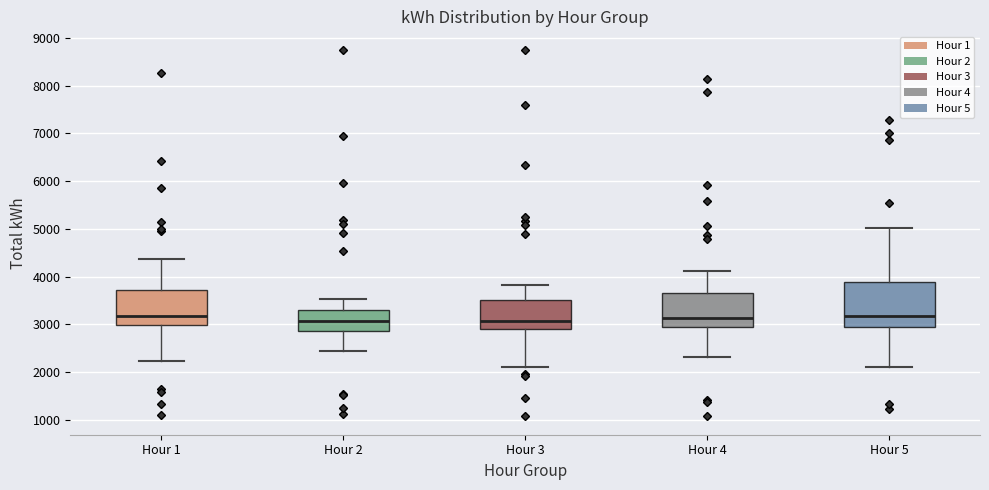

Reading left to right, read every box against the y-axis: the position of its median line, the range the box covers, and the ends of its whiskers. The values are not printed on the chart, so give them approximately, as read against the axis.

Hour 1: median 3200, box 3000 to 3700, whiskers 2200 to 4400
Hour 2: median 3100, box 2900 to 3300, whiskers 2500 to 3500
Hour 3: median 3100, box 2900 to 3500, whiskers 2100 to 3800
Hour 4: median 3100, box 3000 to 3700, whiskers 2300 to 4100
Hour 5: median 3200, box 3000 to 3900, whiskers 2100 to 5000